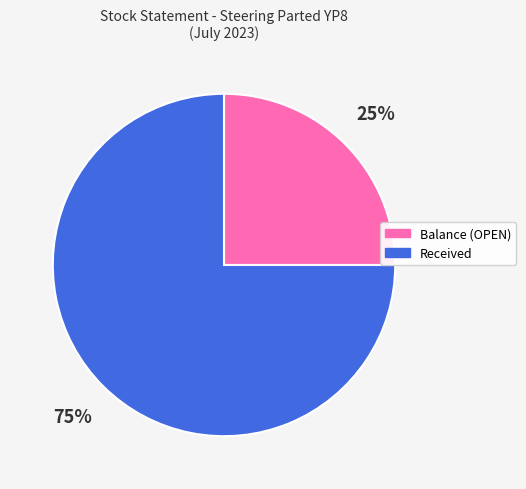

To the nearest percent, what is the difference between the largest and smallest slice percentages?

50%